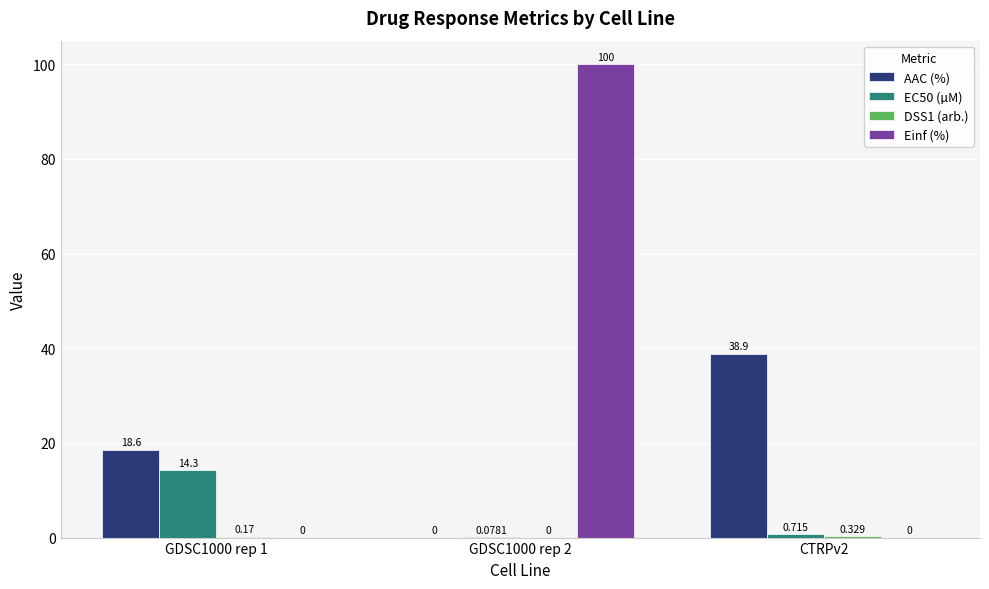

Between GDSC1000 rep 1 and CTRPv2, which series saw the biggest shift?

AAC (%)